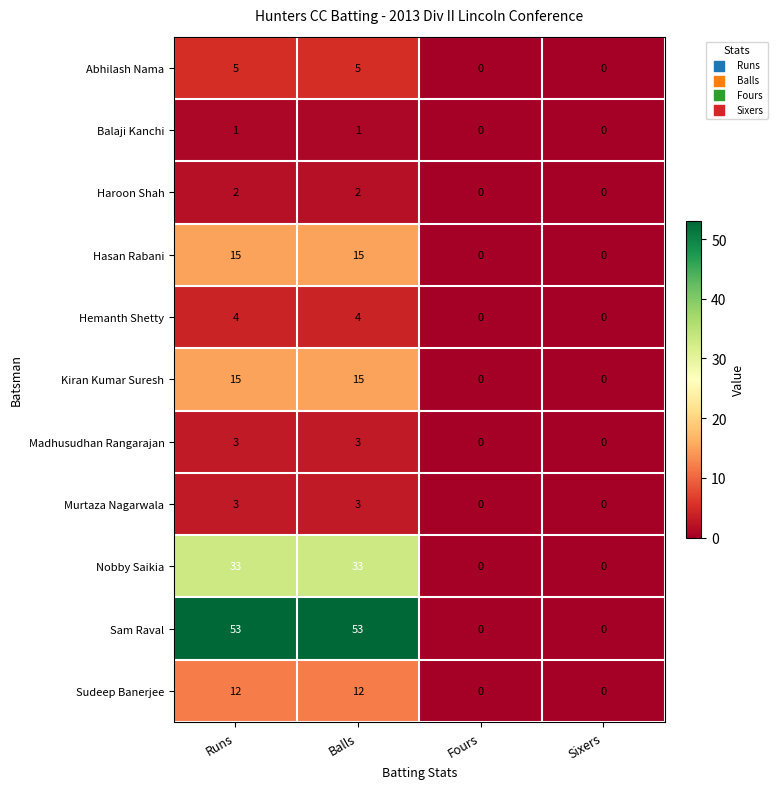

Which series changed the most between Balls and Sixers?

Sam Raval